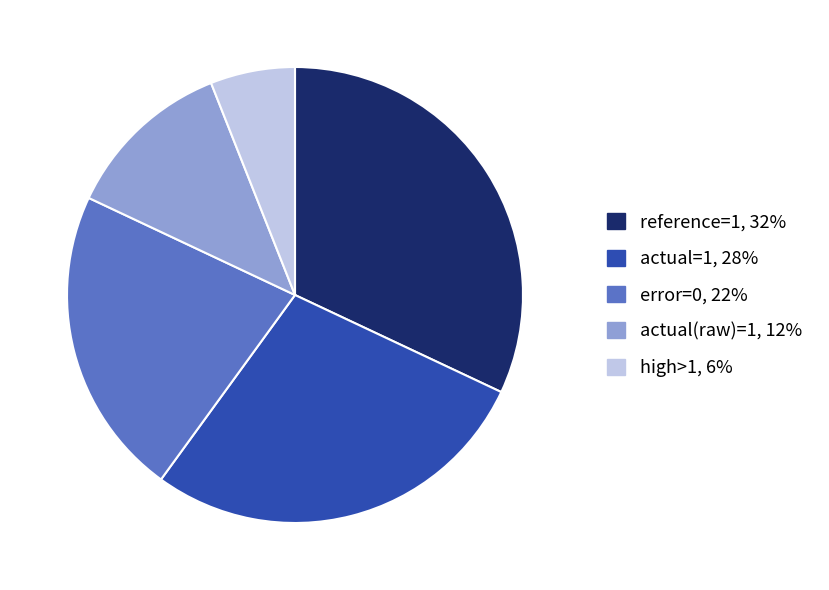

Is reference=1, 32% the majority of the pie?

No